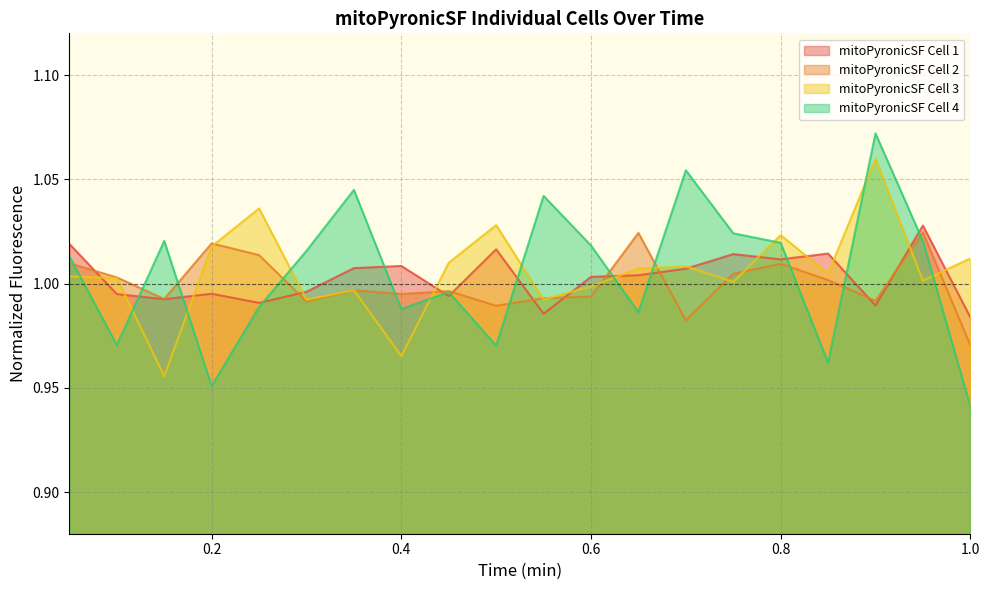

Where is the first local minimum for mitoPyronicSF Cell 4?

0.1